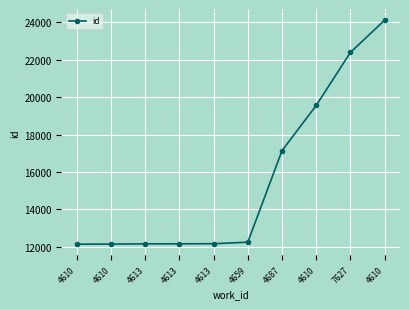

Does the chart have visible grid lines?

Yes